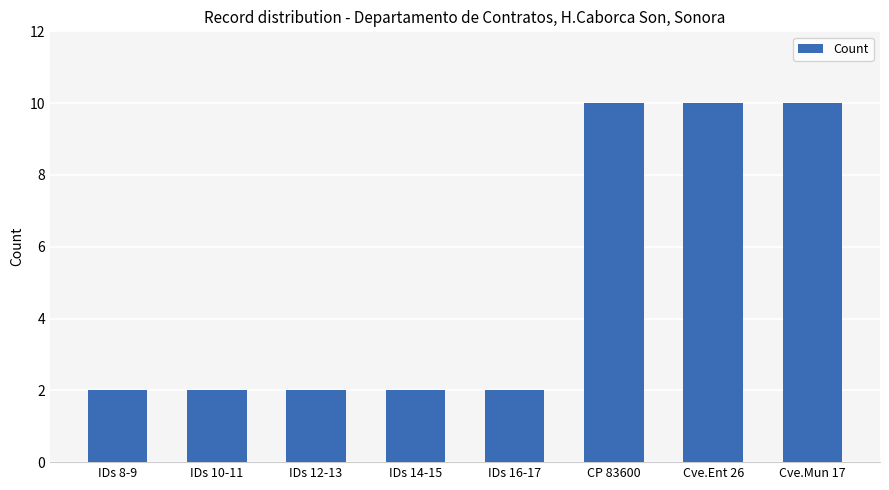

Reading left to right, list all the values displayed in this chart.

IDs 8-9=2	IDs 10-11=2	IDs 12-13=2	IDs 14-15=2	IDs 16-17=2	CP 83600=10	Cve.Ent 26=10	Cve.Mun 17=10